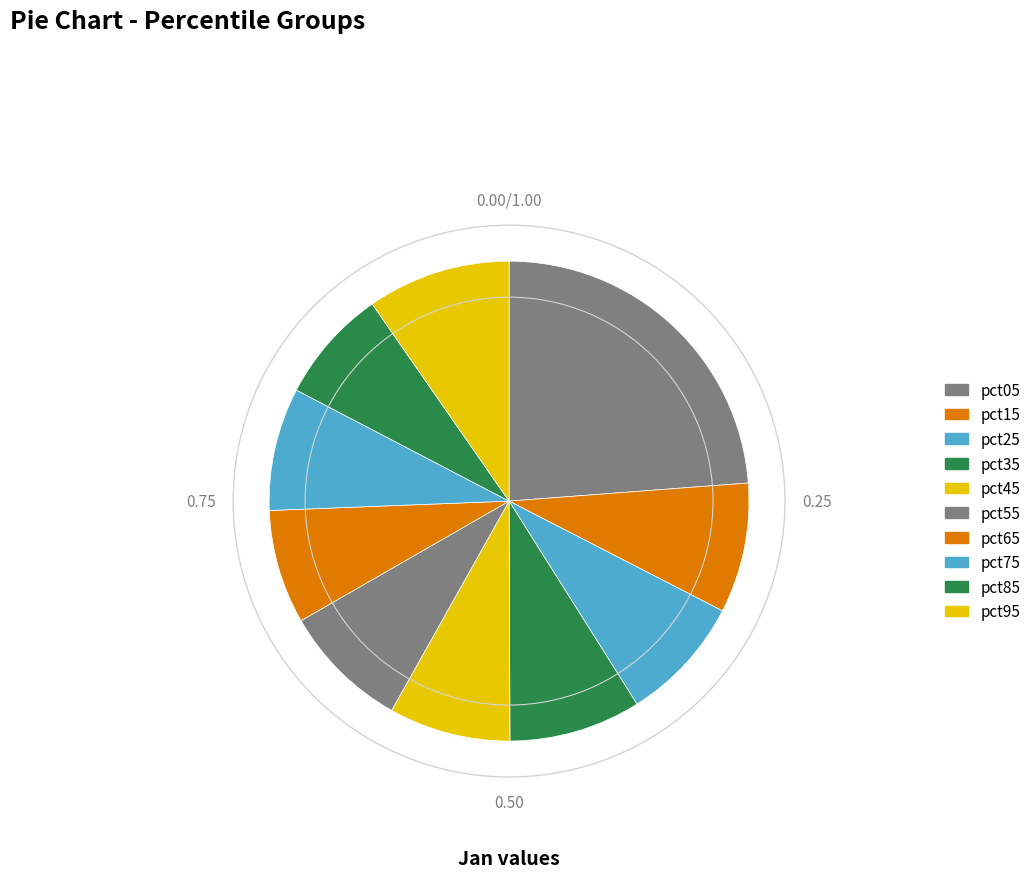

Does any single category account for the majority?

No